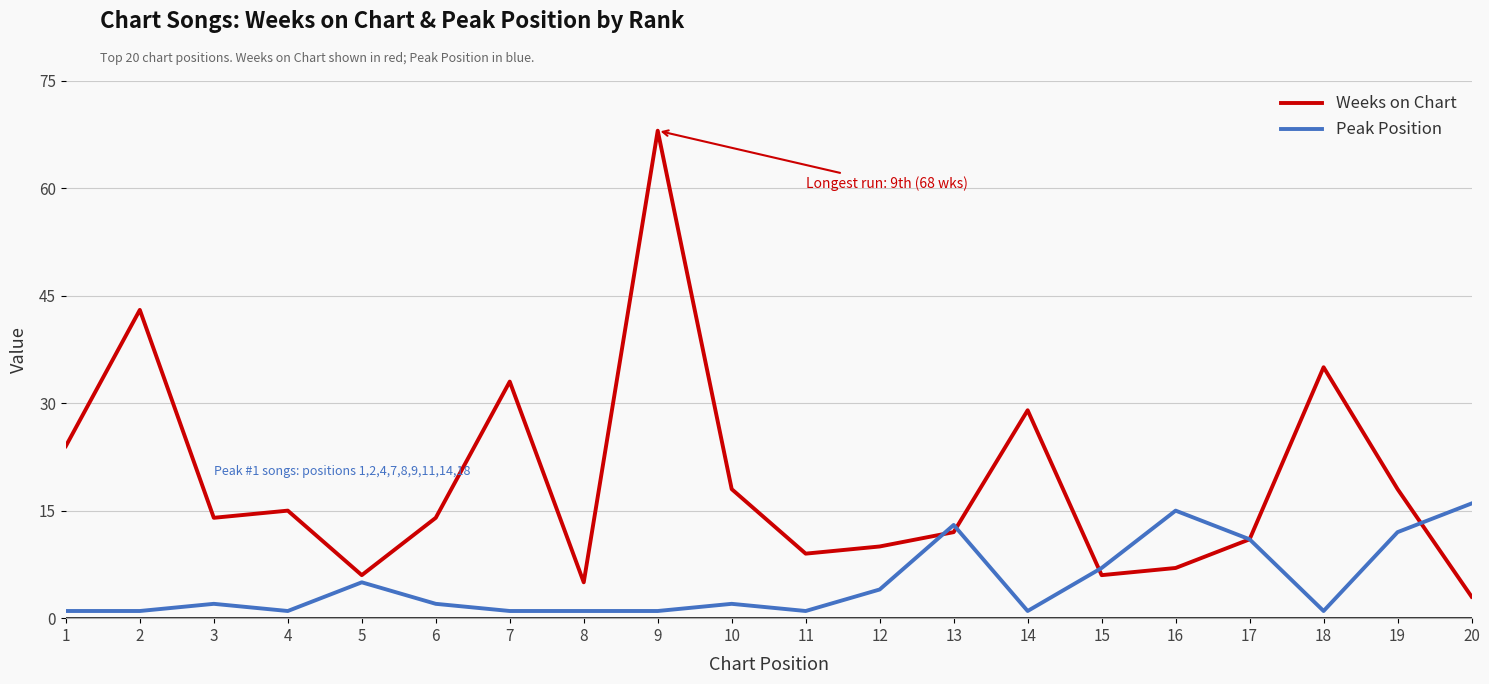

Does the chart have visible grid lines?

Yes